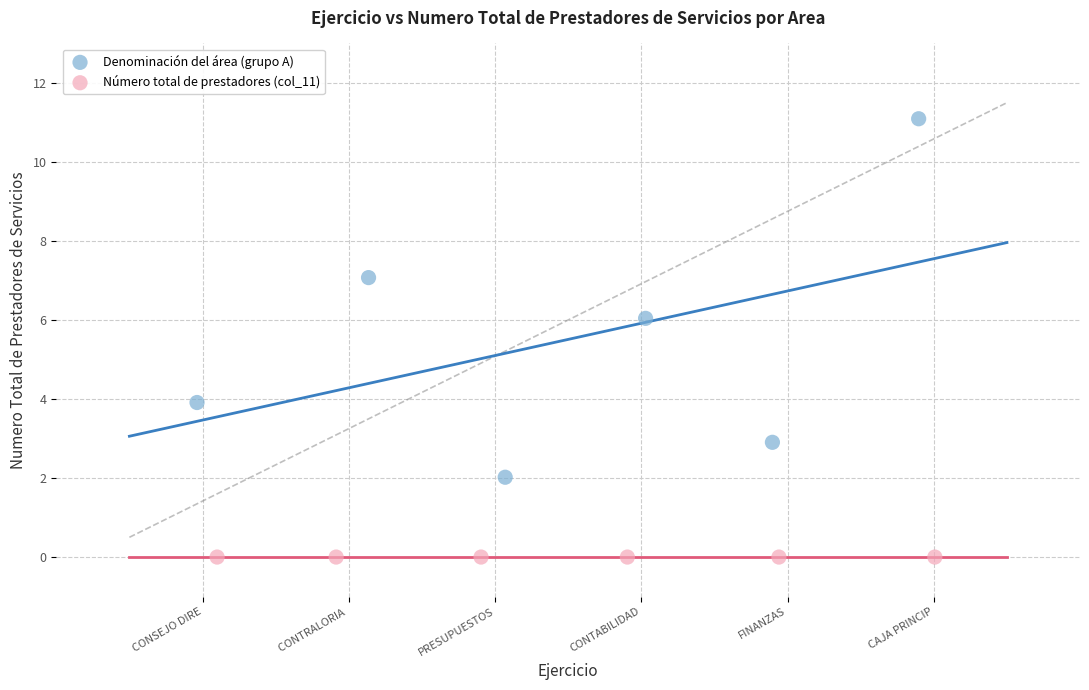

Which series contains the lowest Y value?

Número total de prestadores (col_11)